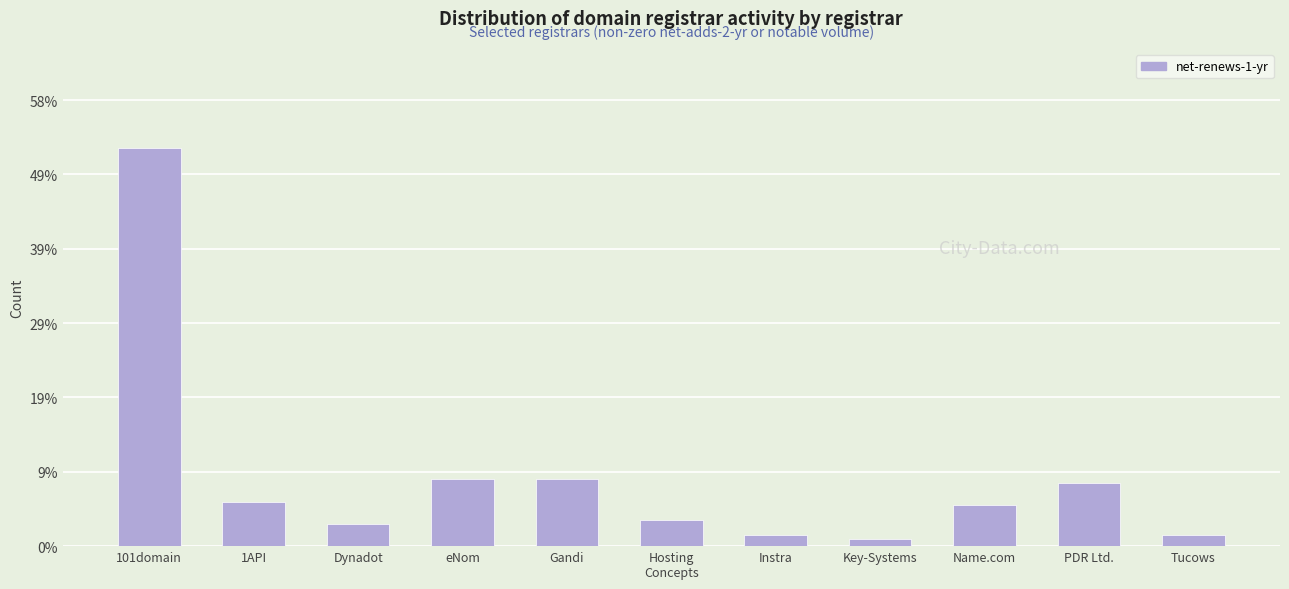

Does the chart contain any negative values?

No